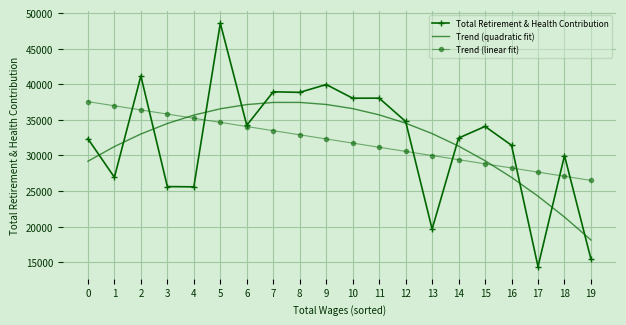

What is the spread (max minus min) of values at 0?

8367.5